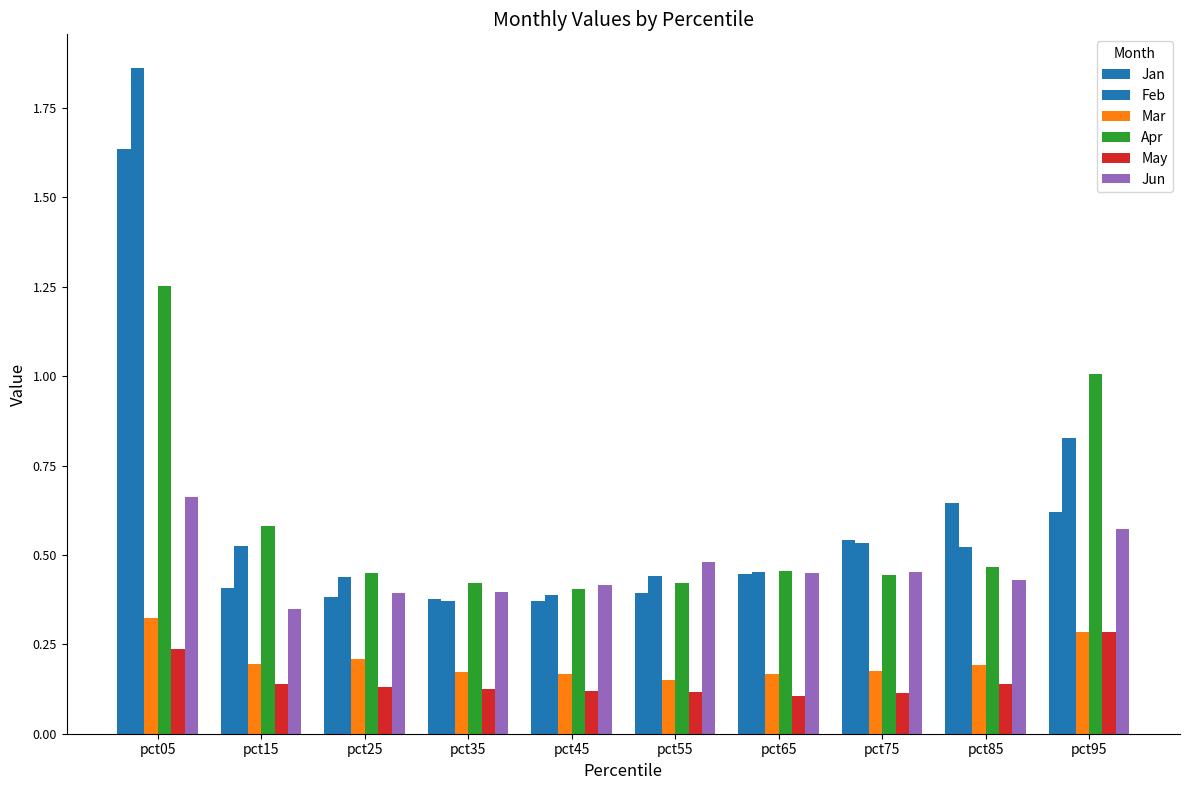

Reading left to right, transcribe all the data shown in this chart.

Jan: pct05=1.6	pct15=0.4	pct25=0.4	pct35=0.4	pct45=0.4	pct55=0.4	pct65=0.4	pct75=0.5	pct85=0.6	pct95=0.6
Feb: pct05=1.9	pct15=0.5	pct25=0.4	pct35=0.4	pct45=0.4	pct55=0.4	pct65=0.5	pct75=0.5	pct85=0.5	pct95=0.8
Mar: pct05=0.3	pct15=0.2	pct25=0.2	pct35=0.2	pct45=0.2	pct55=0.2	pct65=0.2	pct75=0.2	pct85=0.2	pct95=0.3
Apr: pct05=1.3	pct15=0.6	pct25=0.4	pct35=0.4	pct45=0.4	pct55=0.4	pct65=0.5	pct75=0.4	pct85=0.5	pct95=1.0
May: pct05=0.2	pct15=0.1	pct25=0.1	pct35=0.1	pct45=0.1	pct55=0.1	pct65=0.1	pct75=0.1	pct85=0.1	pct95=0.3
Jun: pct05=0.7	pct15=0.3	pct25=0.4	pct35=0.4	pct45=0.4	pct55=0.5	pct65=0.4	pct75=0.5	pct85=0.4	pct95=0.6